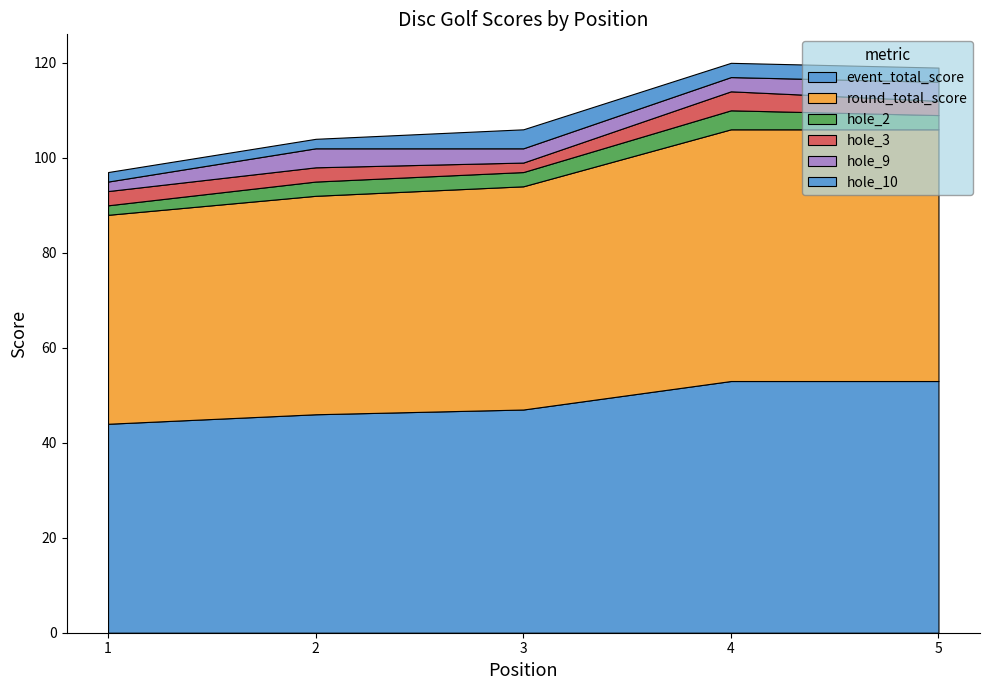

Reading right to left, transcribe all the data shown in this chart.

event_total_score: 5=53	4=53	3=47	2=46	1=44
round_total_score: 5=53	4=53	3=47	2=46	1=44
hole_2: 5=3	4=4	3=3	2=3	1=2
hole_3: 5=3	4=4	3=2	2=3	1=3
hole_9: 5=4	4=3	3=3	2=4	1=2
hole_10: 5=3	4=3	3=4	2=2	1=2